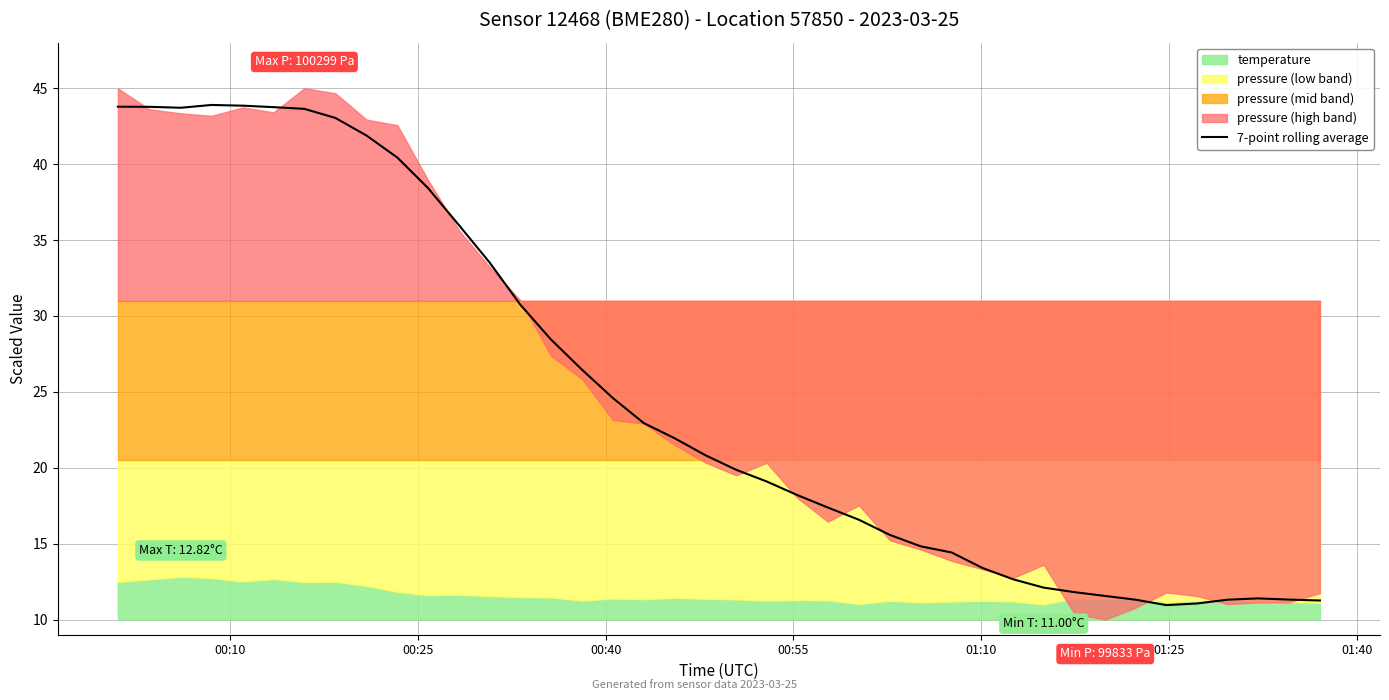

What is the highest value of the 7-point rolling average series?

43.9